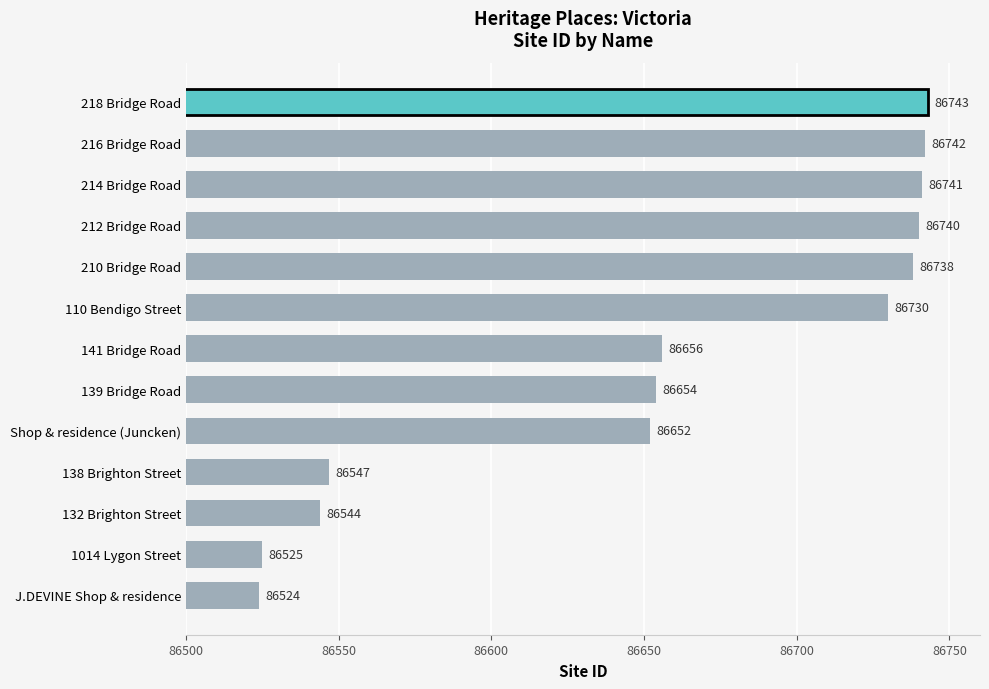

What is the change in value from 139 Bridge Road to 212 Bridge Road?

+86